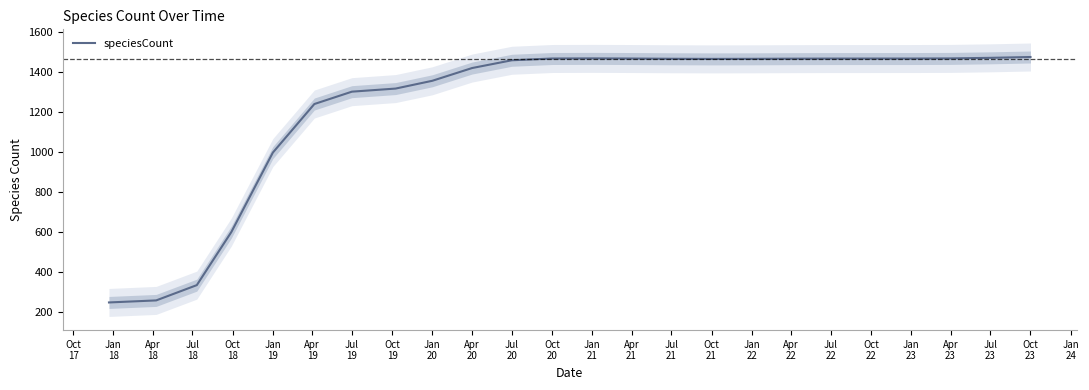

What is the maximum value for speciesCount?

1475.7